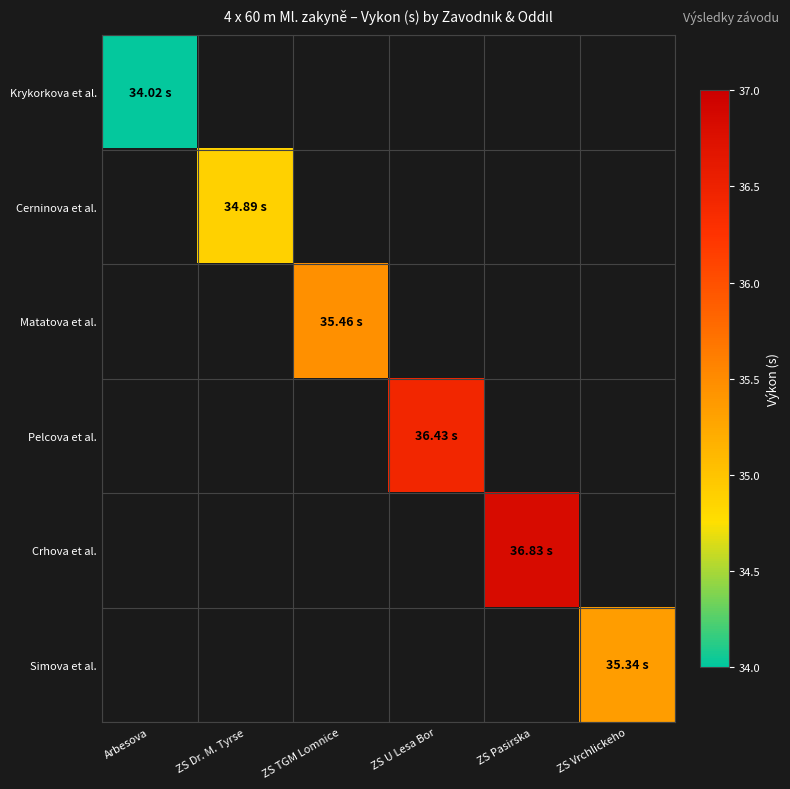

At how many categories does at least one series exceed 35?

4